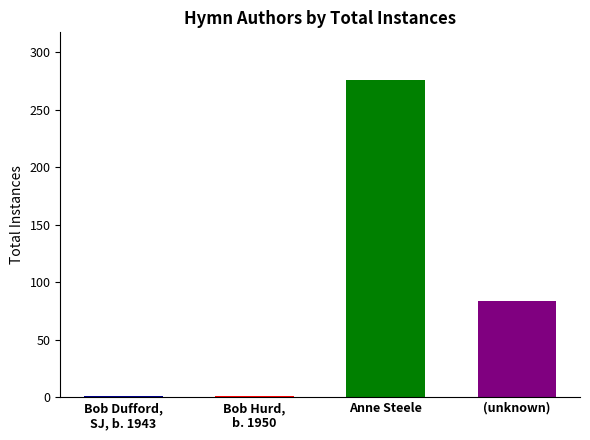

Which label corresponds to the smallest value in the chart?

Bob Dufford, SJ, b. 1943